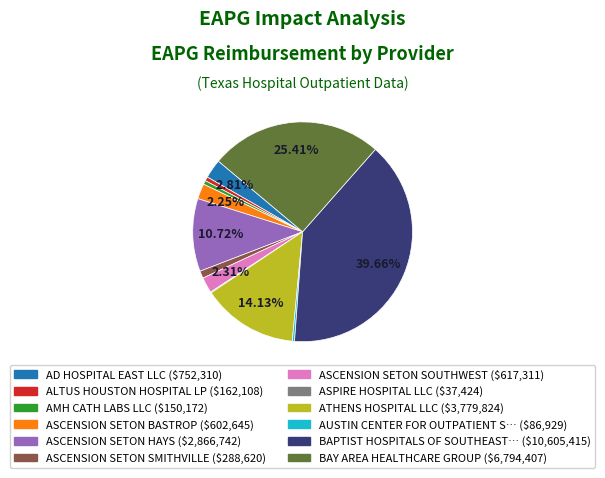

Does any single category account for the majority?

No